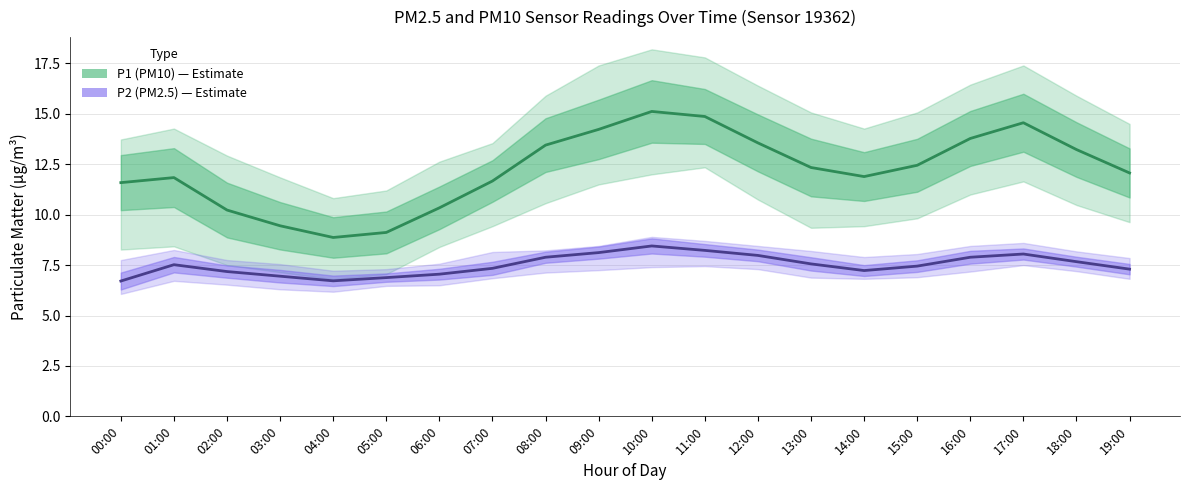

Rank the series by their average value, from highest to lowest.

P1 (PM10), P2 (PM2.5)